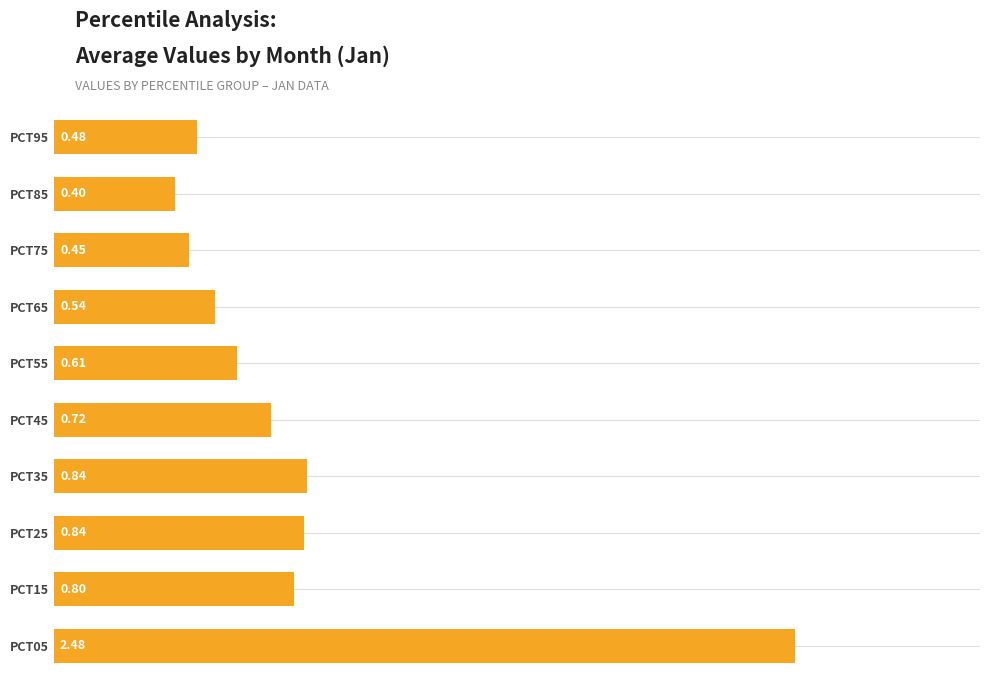

Which has a higher value, PCT95 or PCT15?

PCT15